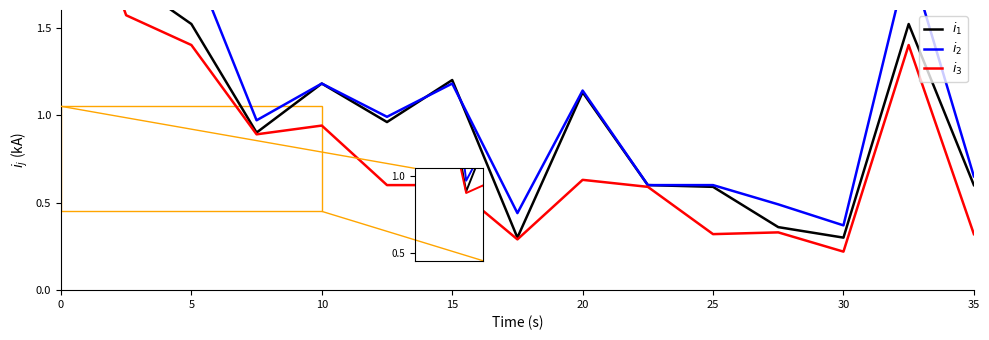

The value of $i_3$ at 35 is 0.4. True or false?

False